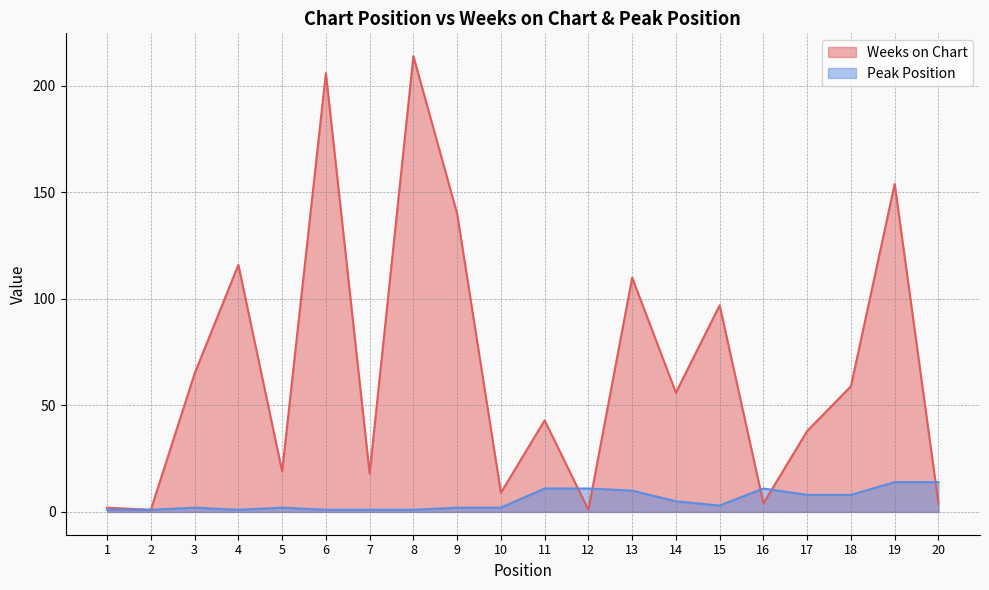

Reading right to left, what are all the values shown in this chart?

Weeks on Chart: 20=4	19=154	18=59	17=38	16=4	15=97	14=56	13=110	12=1	11=43	10=9	9=140	8=214	7=18	6=206	5=19	4=116	3=65	2=1	1=2
Peak Position: 20=14	19=14	18=8	17=8	16=11	15=3	14=5	13=10	12=11	11=11	10=2	9=2	8=1	7=1	6=1	5=2	4=1	3=2	2=1	1=1